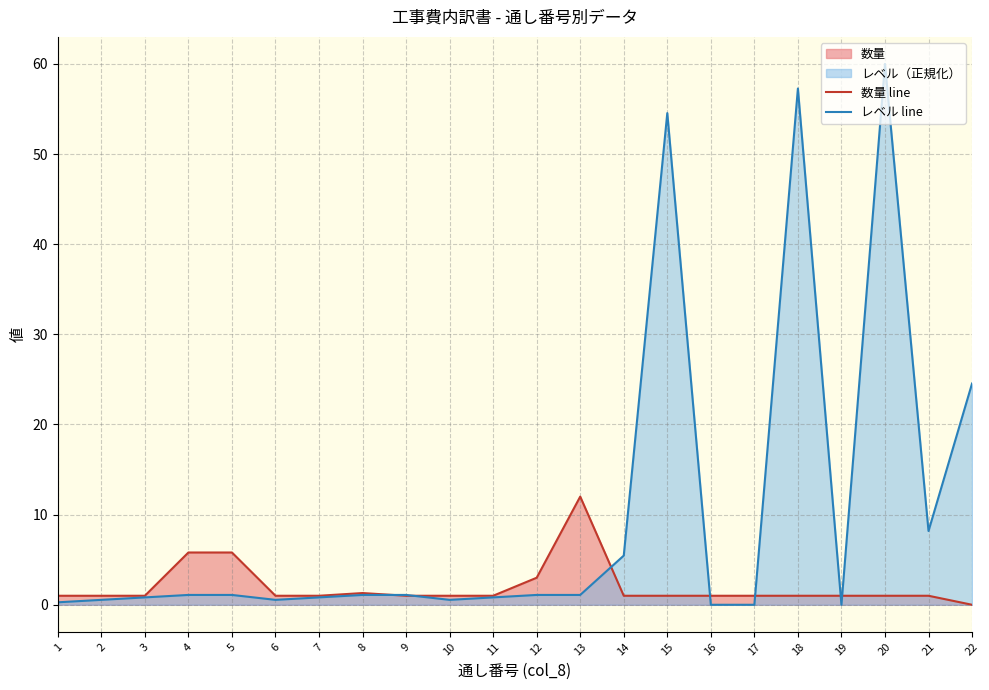

The レベル line series shows 0.5 at 10. True or false?

True